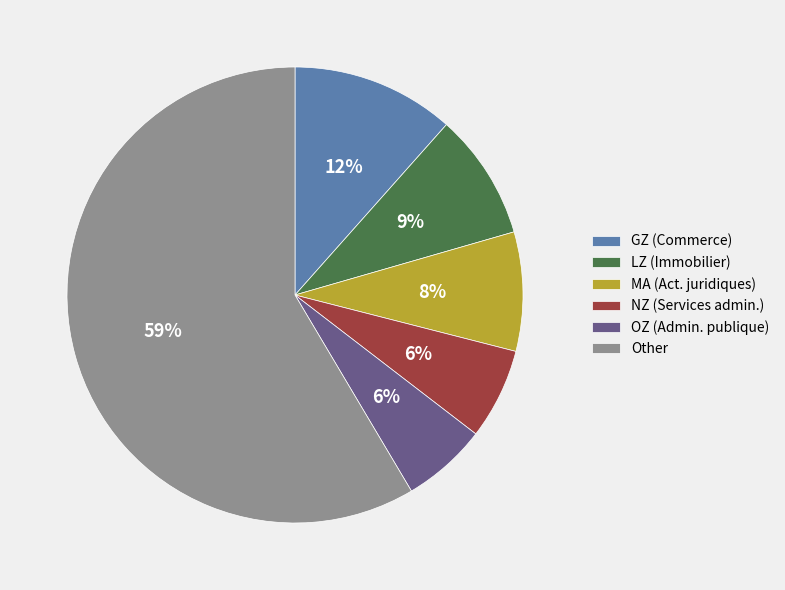

Is it true that NZ (Services admin.) is 15% of the pie?

False